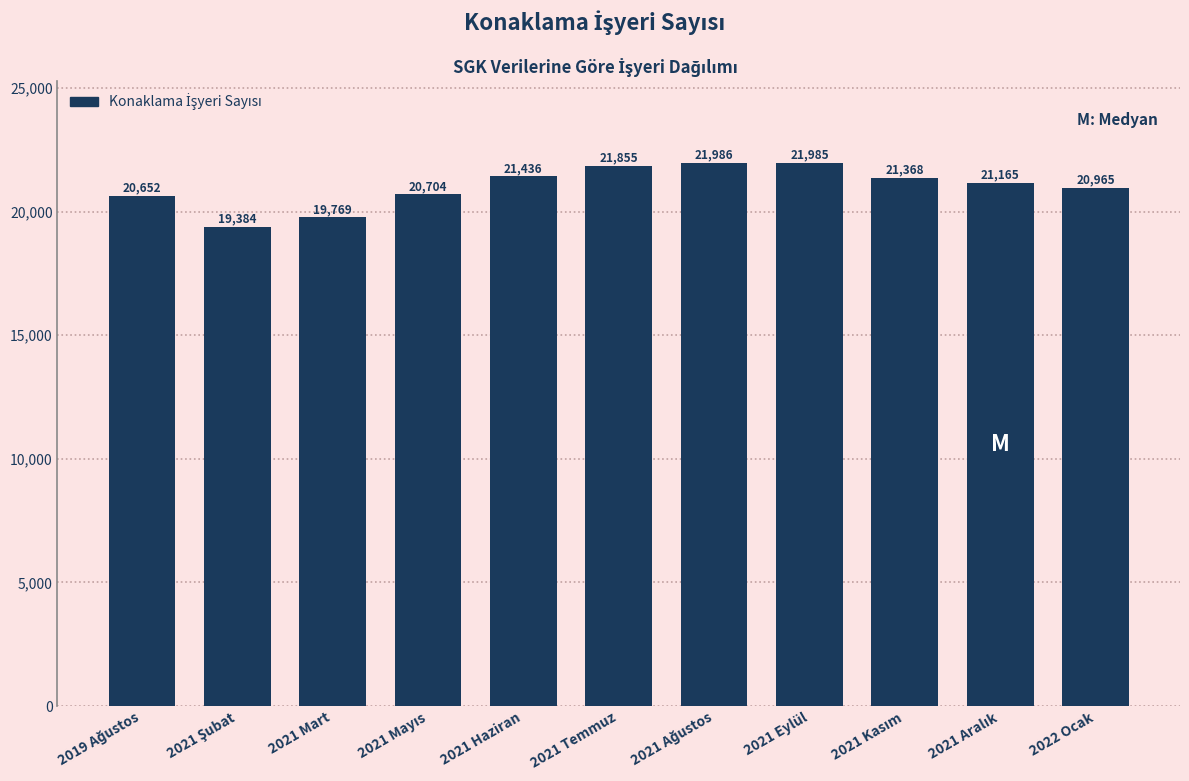

Reading left to right, transcribe all the data shown in this chart.

20652	19384	19769	20704	21436	21855	21986	21985	21368	21165	20965